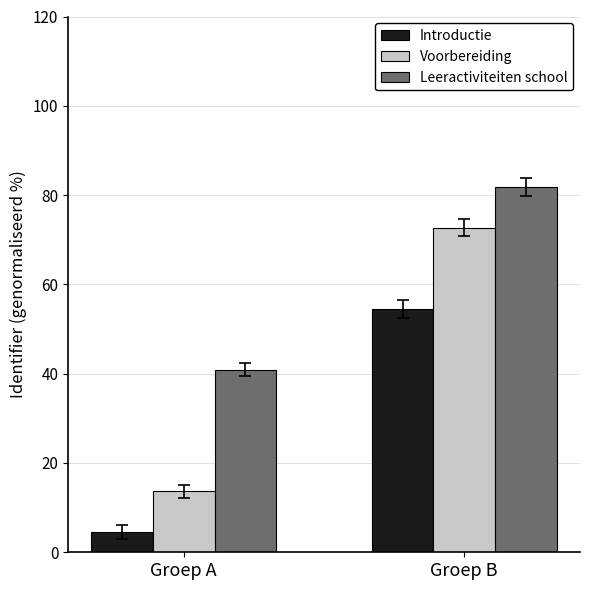

Which category has the lowest value across all series?

Groep A